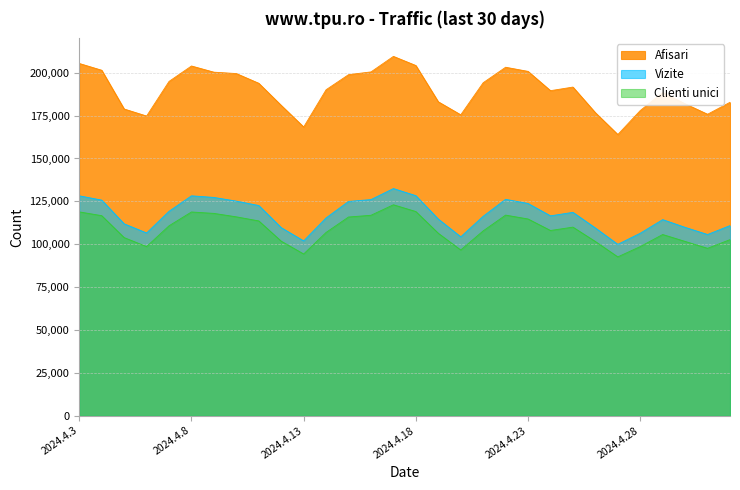

Where is Vizite nearest to the value 116210?

2024.4.21